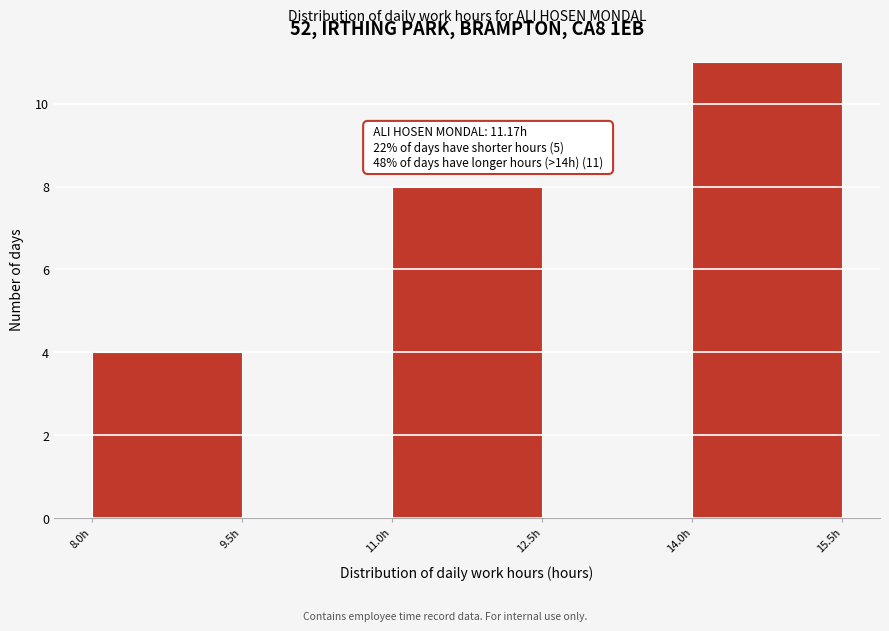

Which range on the x-axis has the tallest bar?

14.0 to 15.5